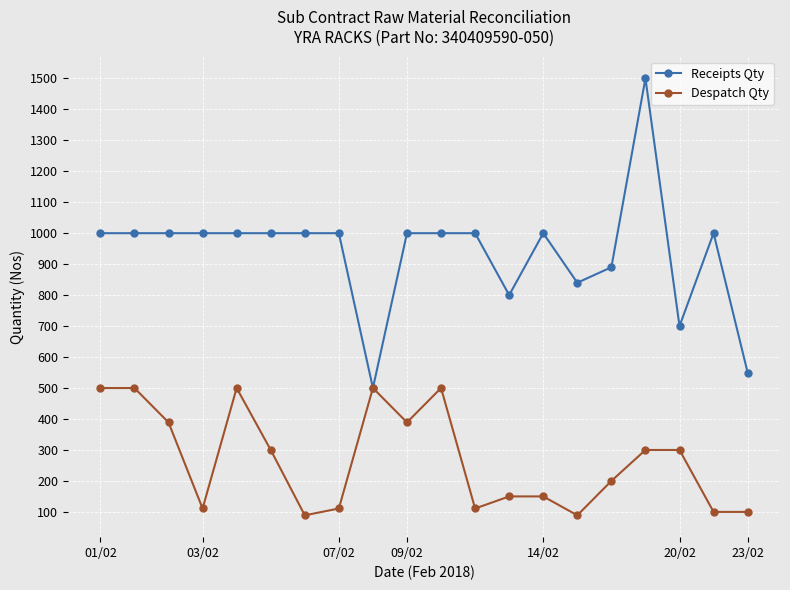

What is the difference between the second highest and second lowest values in the Receipts Qty series?

450